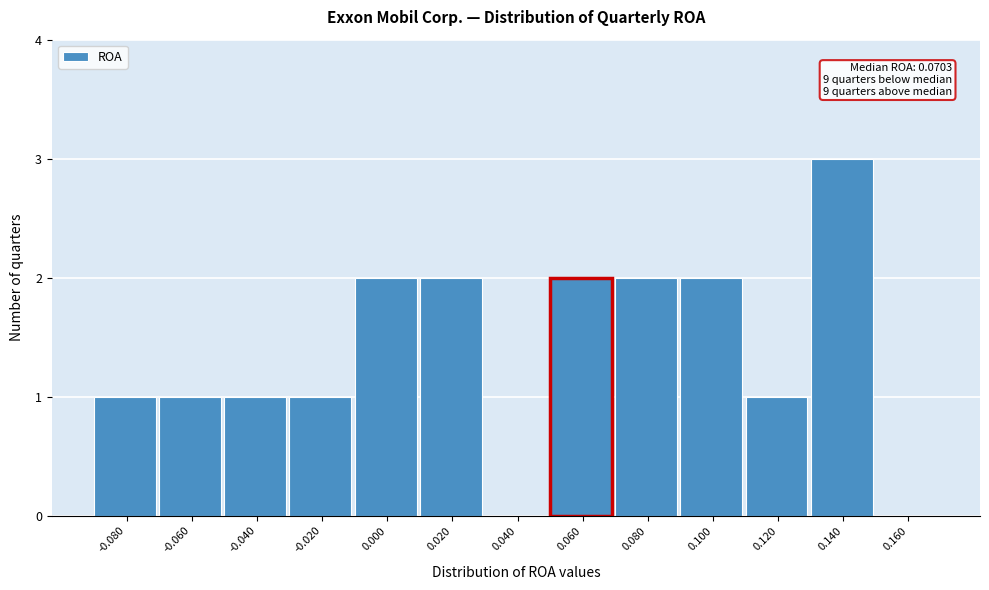

Reading left to right, transcribe all the data shown in this chart.

-0.080=1	-0.060=1	-0.040=1	-0.020=1	0.000=2	0.020=2	0.040=0	0.060=2	0.080=2	0.100=2	0.120=1	0.140=3	0.160=0